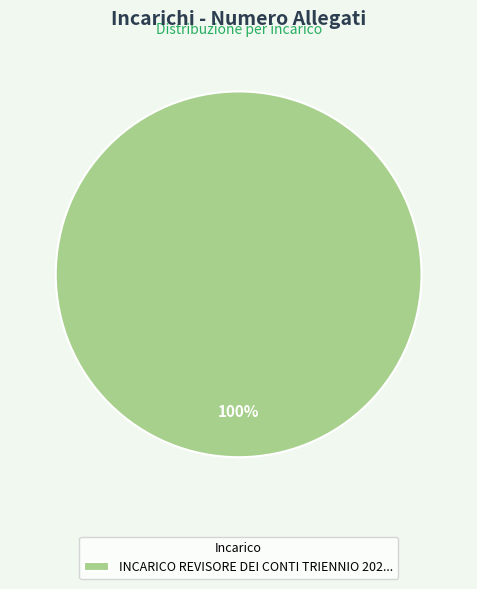

Rank the categories by value from lowest to highest.

INCARICO REVISORE DEI CONTI TRIENNIO 202...